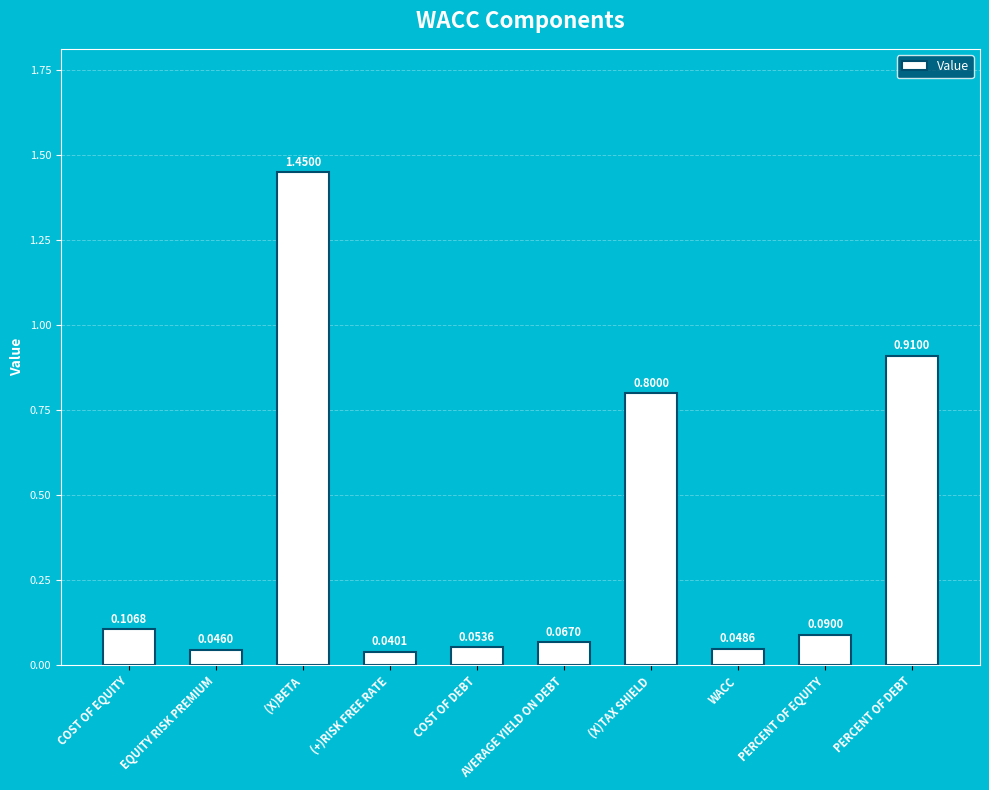

Rank the categories by value from lowest to highest.

(+)RISK FREE RATE, EQUITY RISK PREMIUM, WACC, COST OF DEBT, AVERAGE YIELD ON DEBT, PERCENT OF EQUITY, COST OF EQUITY, (X)TAX SHIELD, PERCENT OF DEBT, (X)BETA